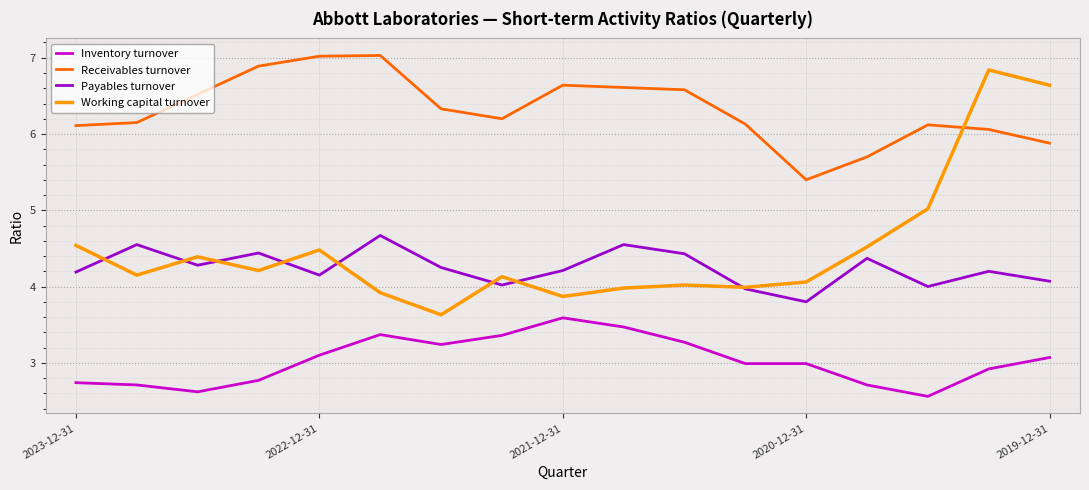

Which series has the largest total across all categories?

Receivables turnover